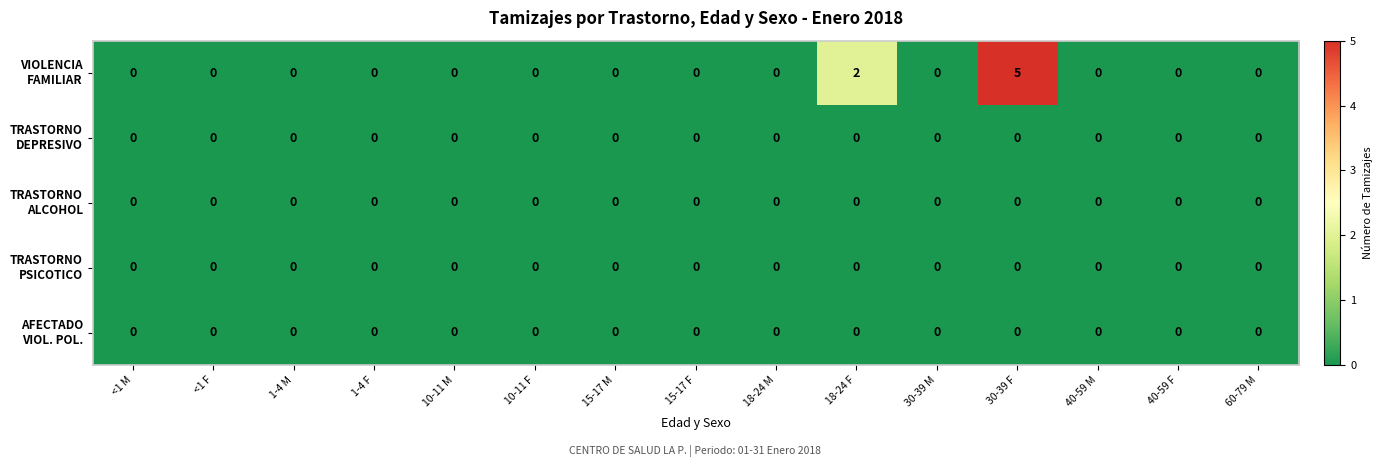

Which category has the highest value across all series?

30-39 F